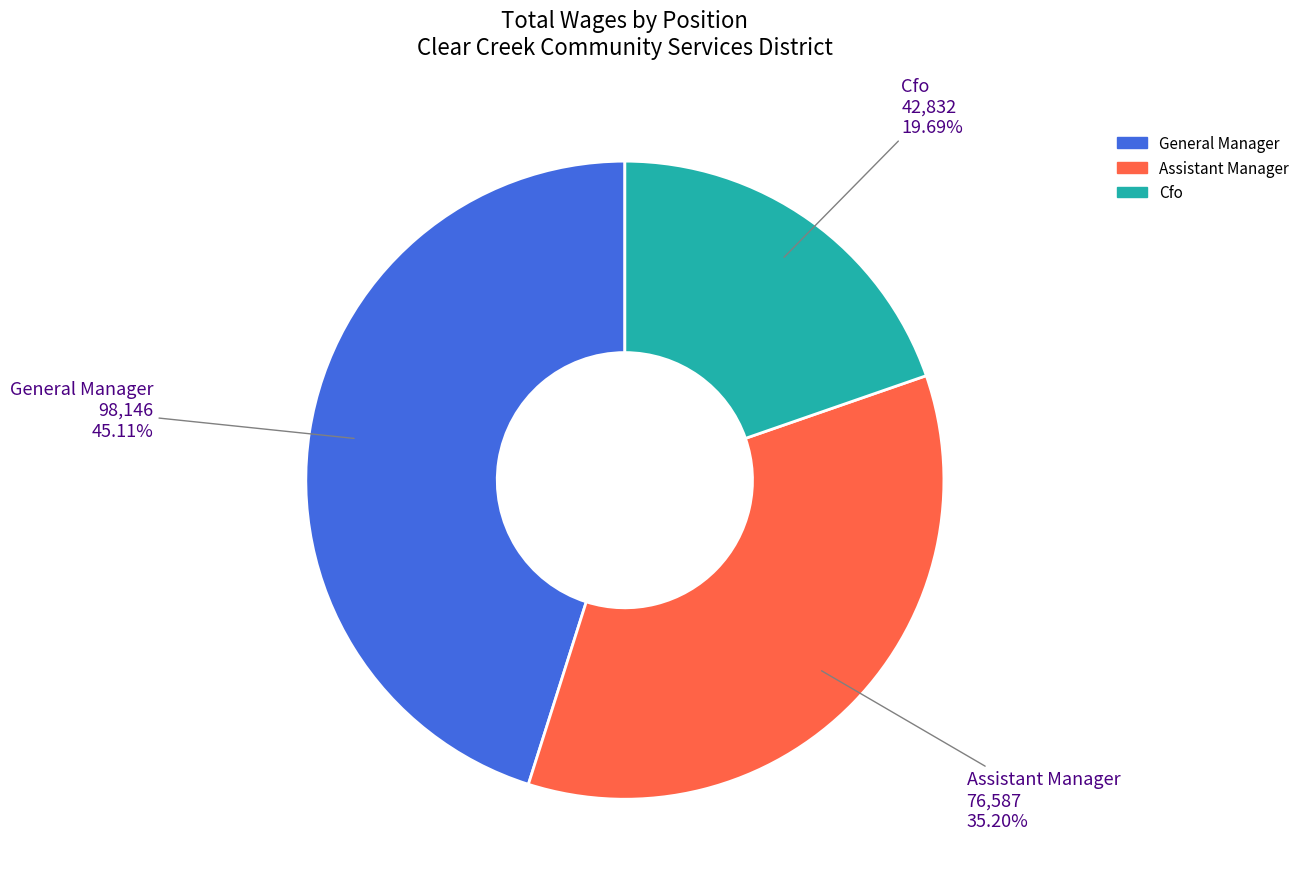

Which category has the biggest portion of the pie?

General Manager